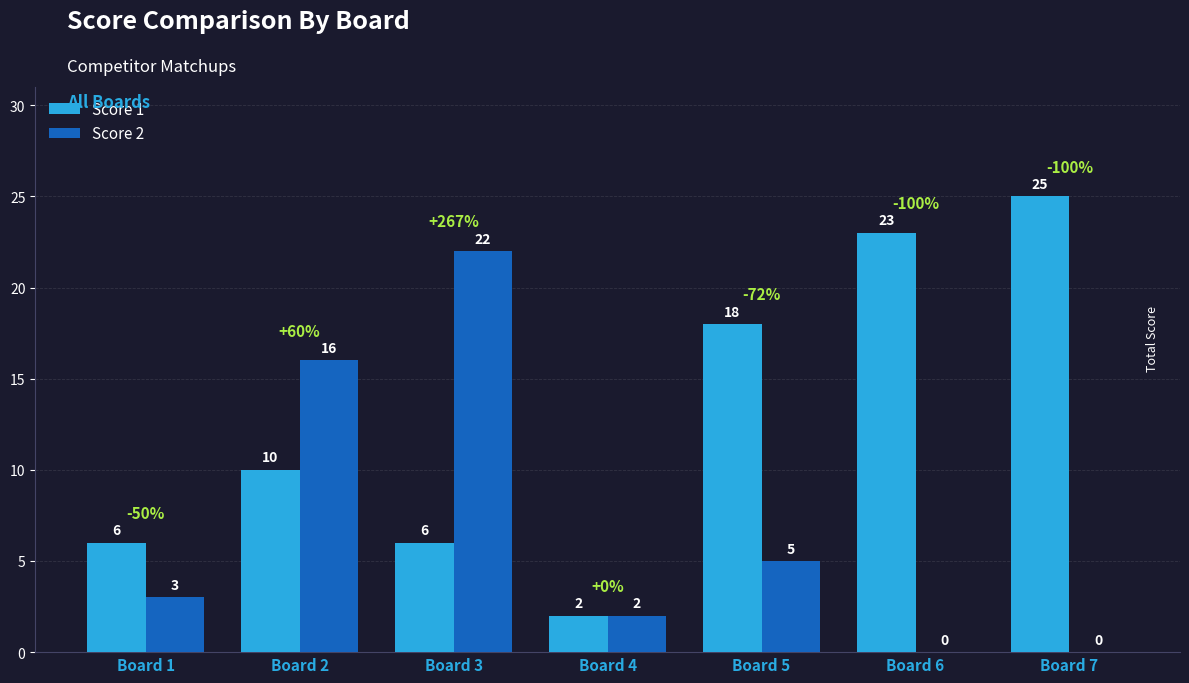

At which category does the chart reach its peak across all series?

Board 7